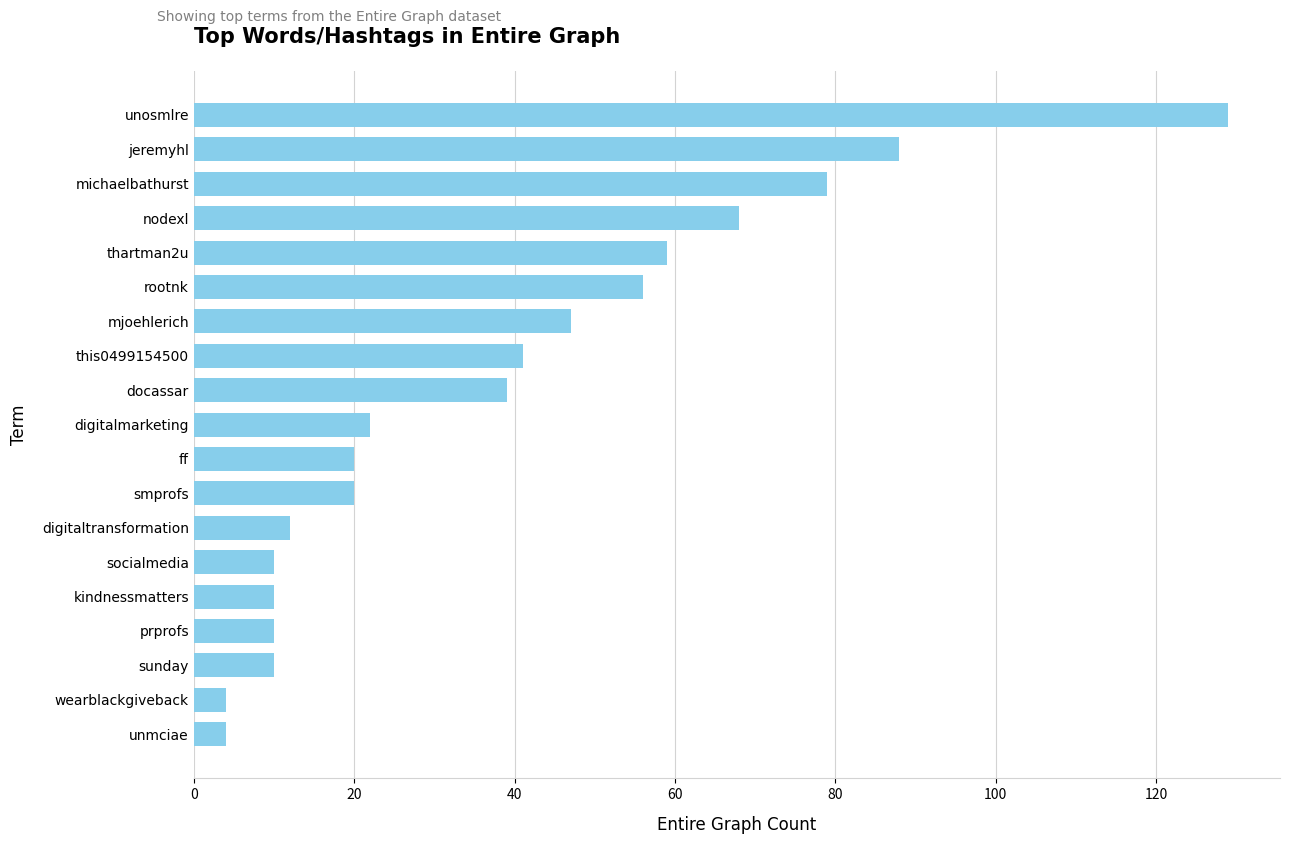

Reading bottom to top, list all the values displayed in this chart.

unmciae=4	wearblackgiveback=4	sunday=10	prprofs=10	kindnessmatters=10	socialmedia=10	digitaltransformation=12	smprofs=20	ff=20	digitalmarketing=22	docassar=39	this0499154500=41	mjoehlerich=47	rootnk=56	thartman2u=59	nodexl=68	michaelbathurst=79	jeremyhl=88	unosmlre=129